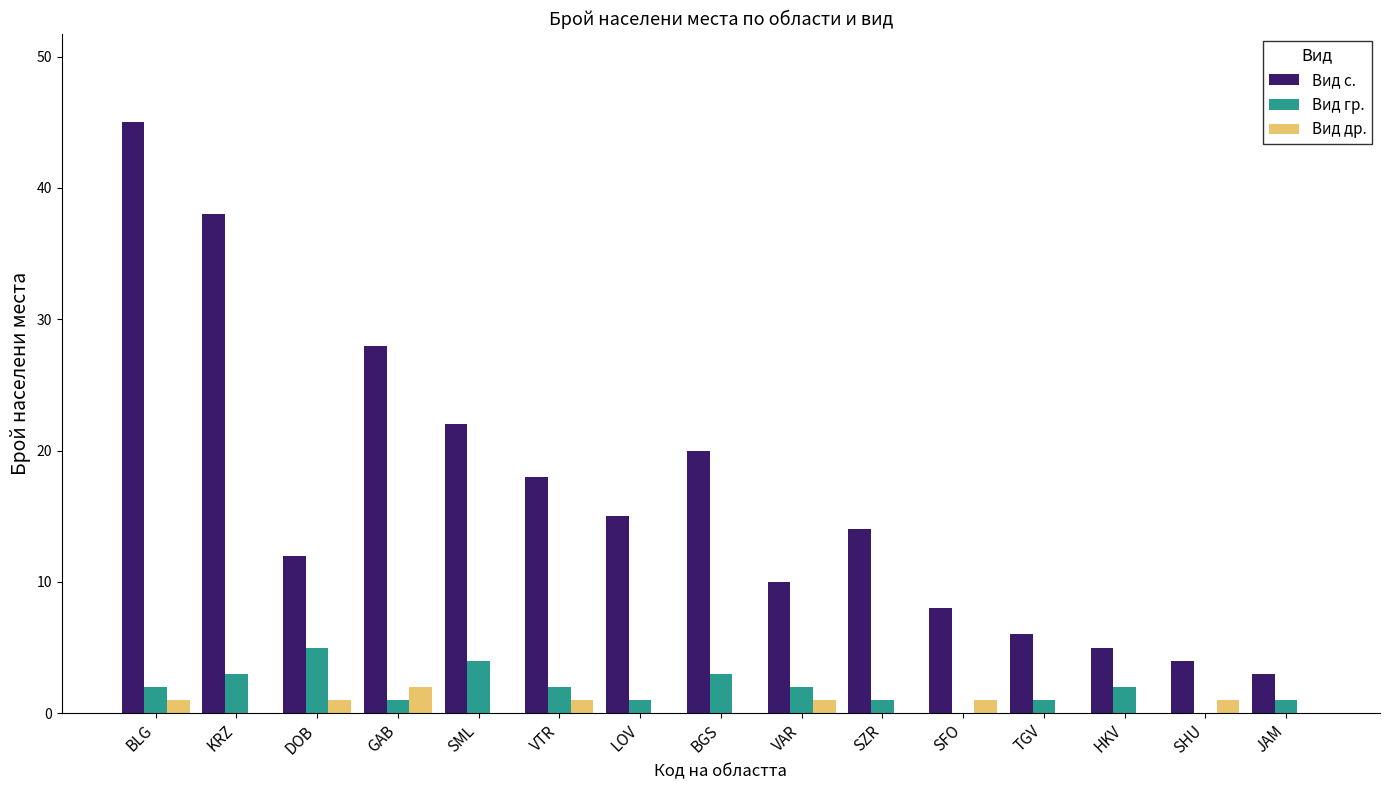

How many categories are shown in the chart?

15